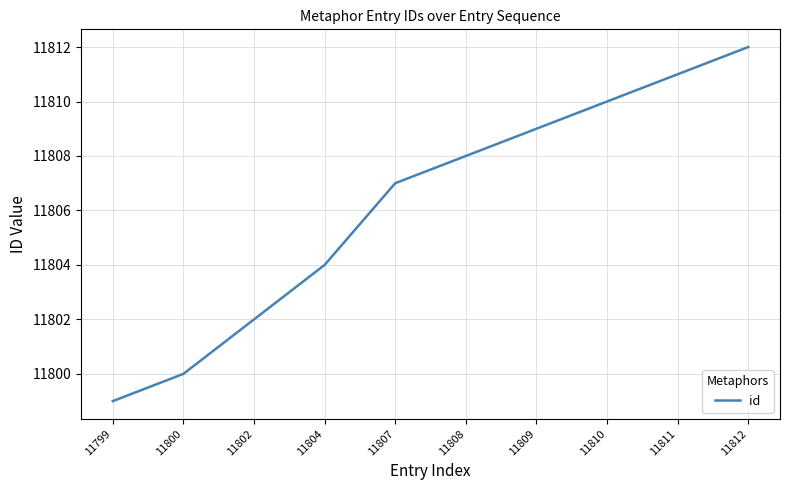

List the labels in order of value, largest first.

11812, 11811, 11810, 11809, 11808, 11807, 11804, 11802, 11800, 11799